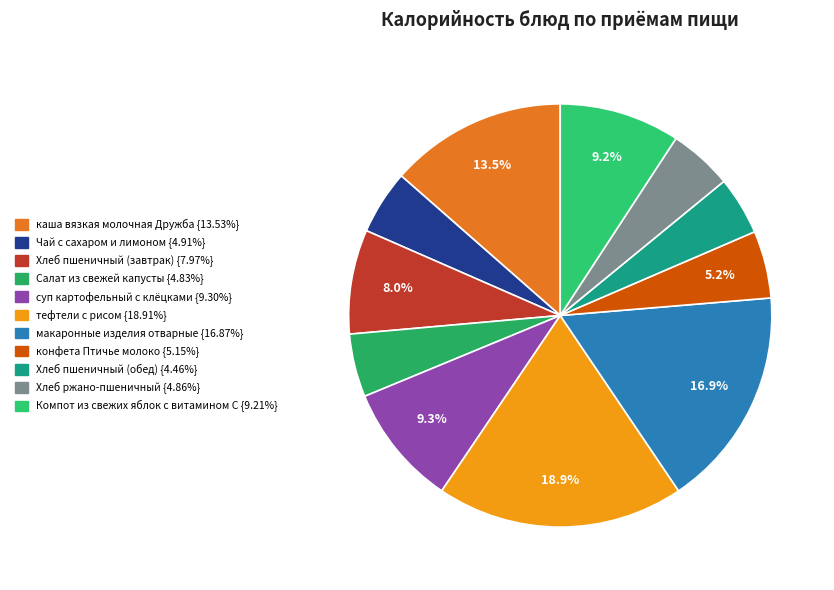

Combined, do тефтели с рисом and Компот из свежих яблок с витамином С account for over 50%?

No